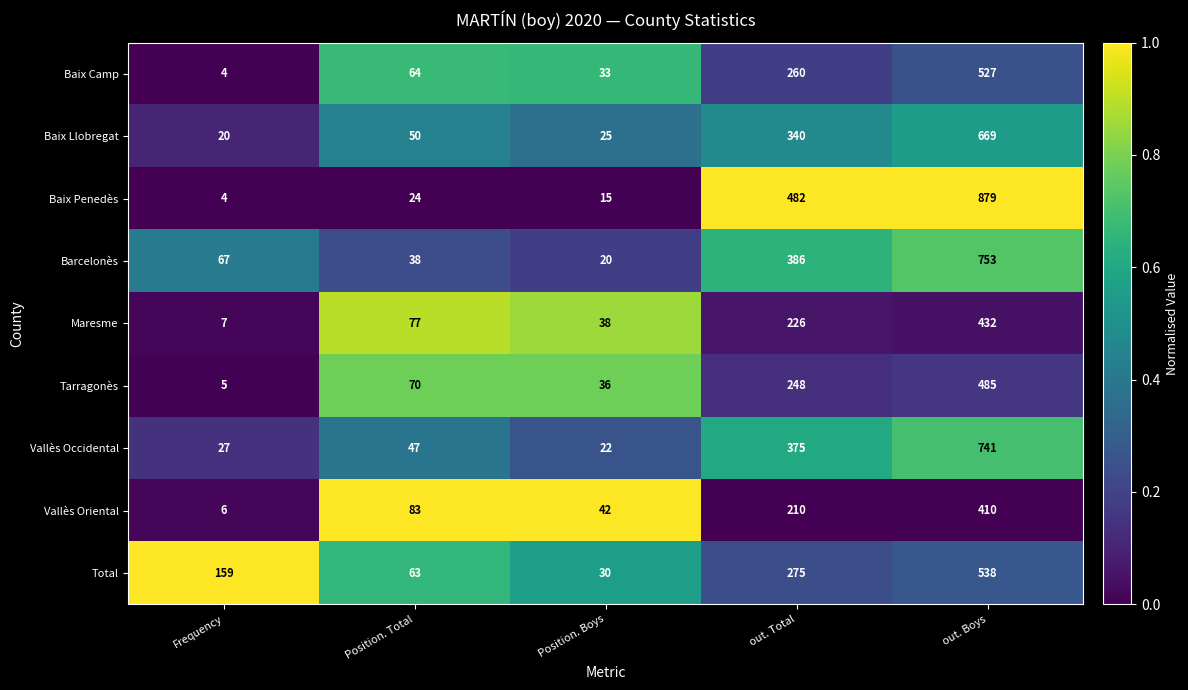

Rank the series by their maximum value, from highest to lowest.

Baix Penedès, Barcelonès, Vallès Occidental, Baix Llobregat, Total, Baix Camp, Tarragonès, Maresme, Vallès Oriental